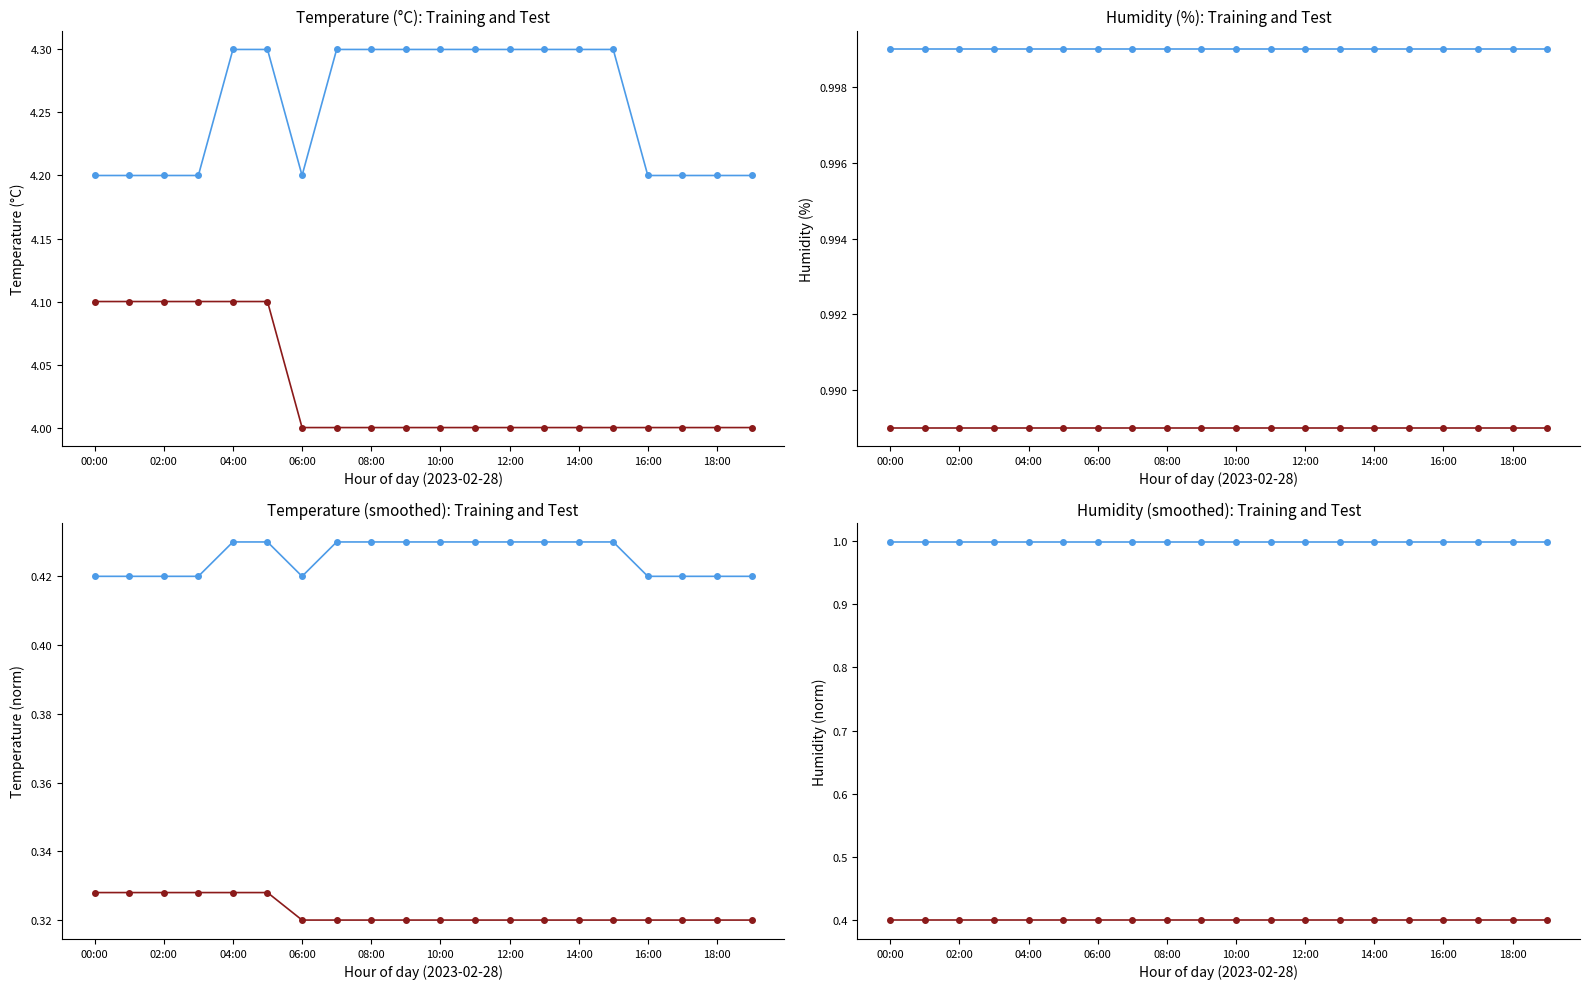

Which label corresponds to the smallest value in the chart?

00:00